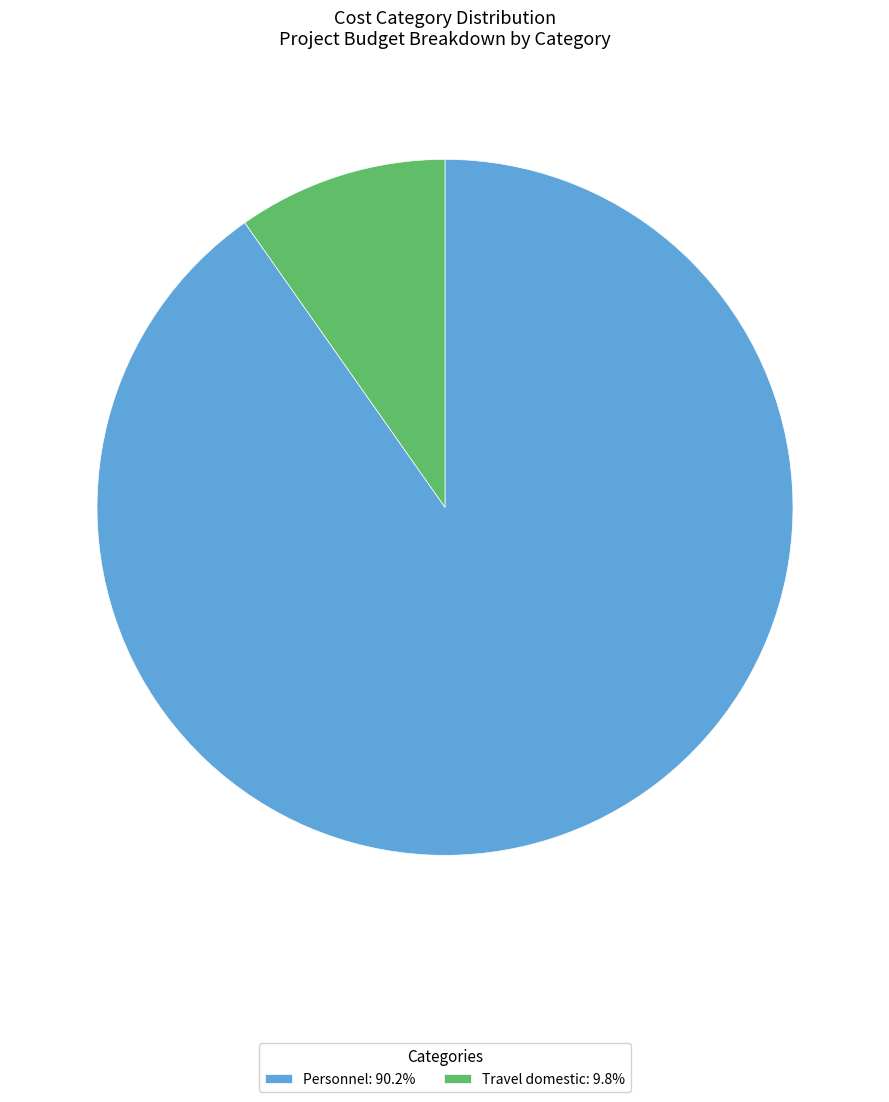

How many slices are in this pie chart?

2